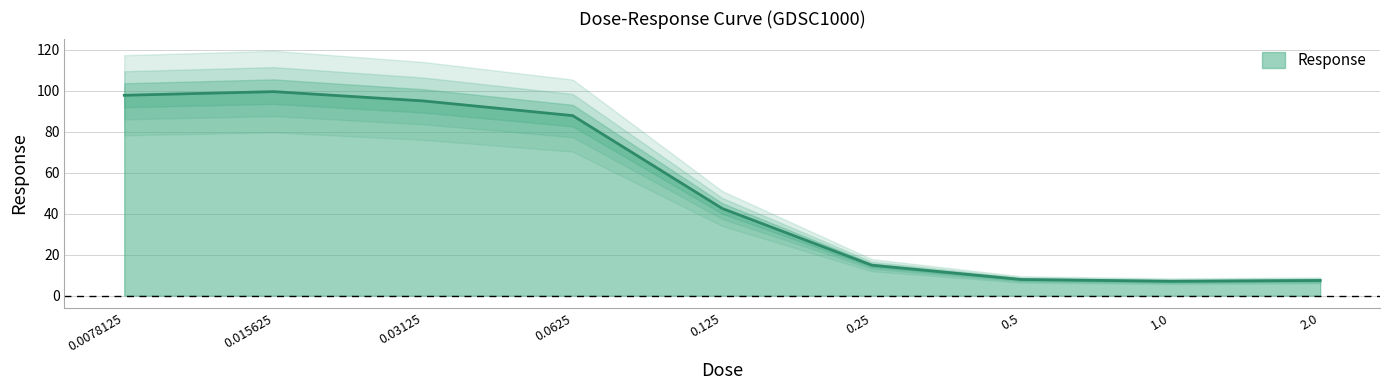

What is the minimum value shown in the chart?

7.0